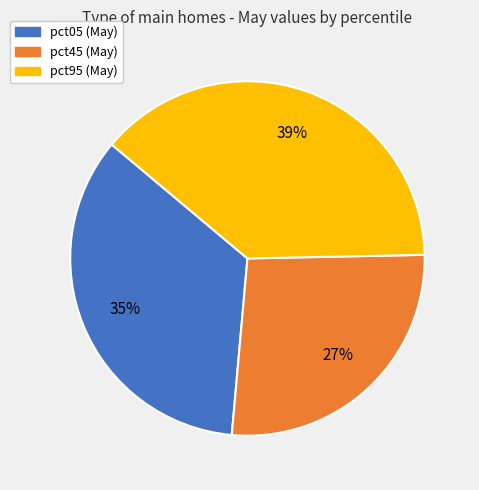

Is there any slice that represents more than half of the pie?

No